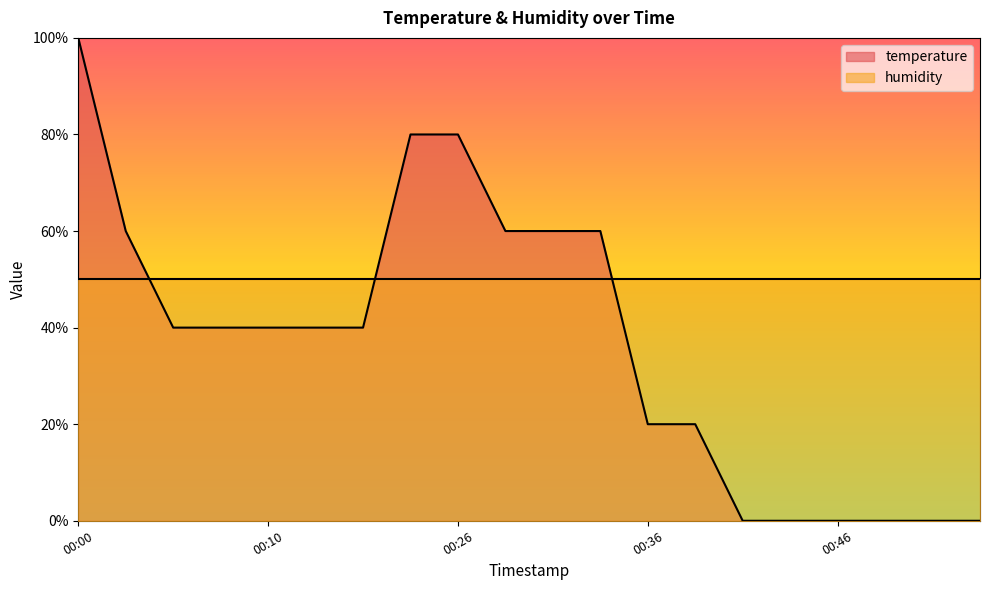

Which category has the lowest value across all series?

00:41